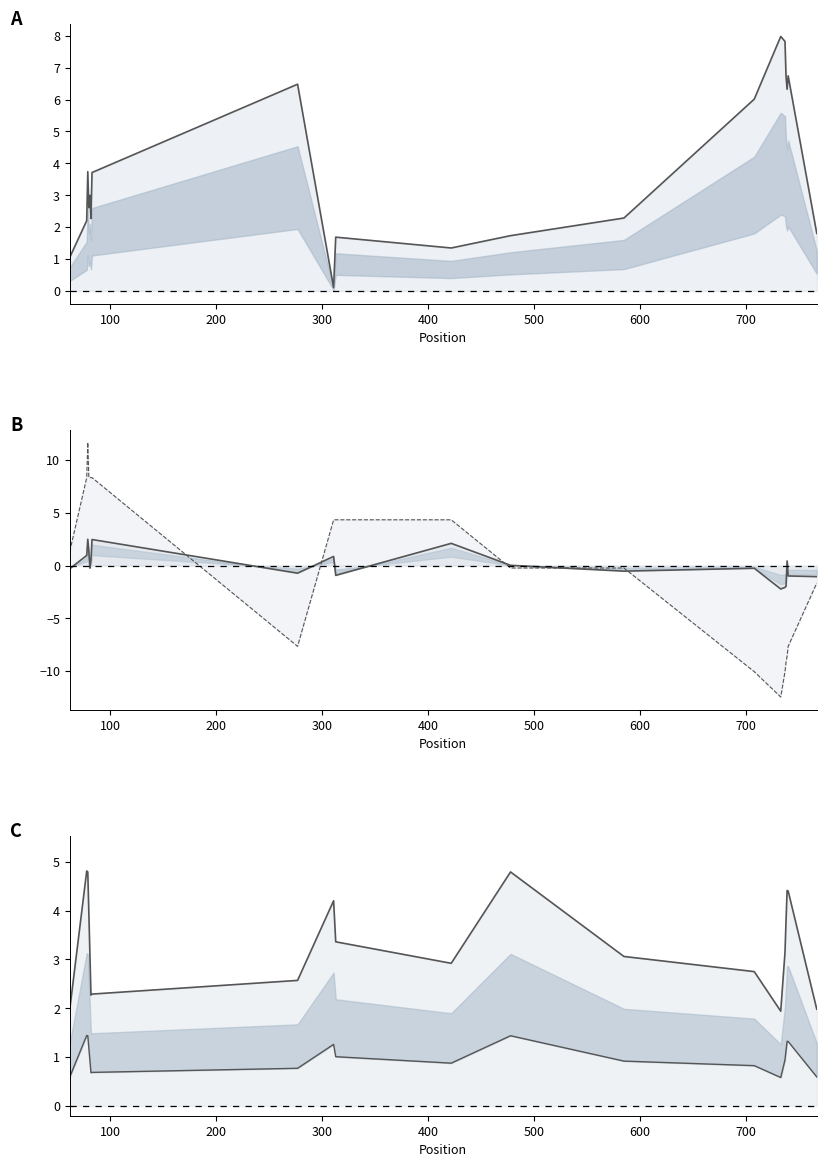

In pen line, how many points are lower than both neighbors (excluding endpoints)?

5